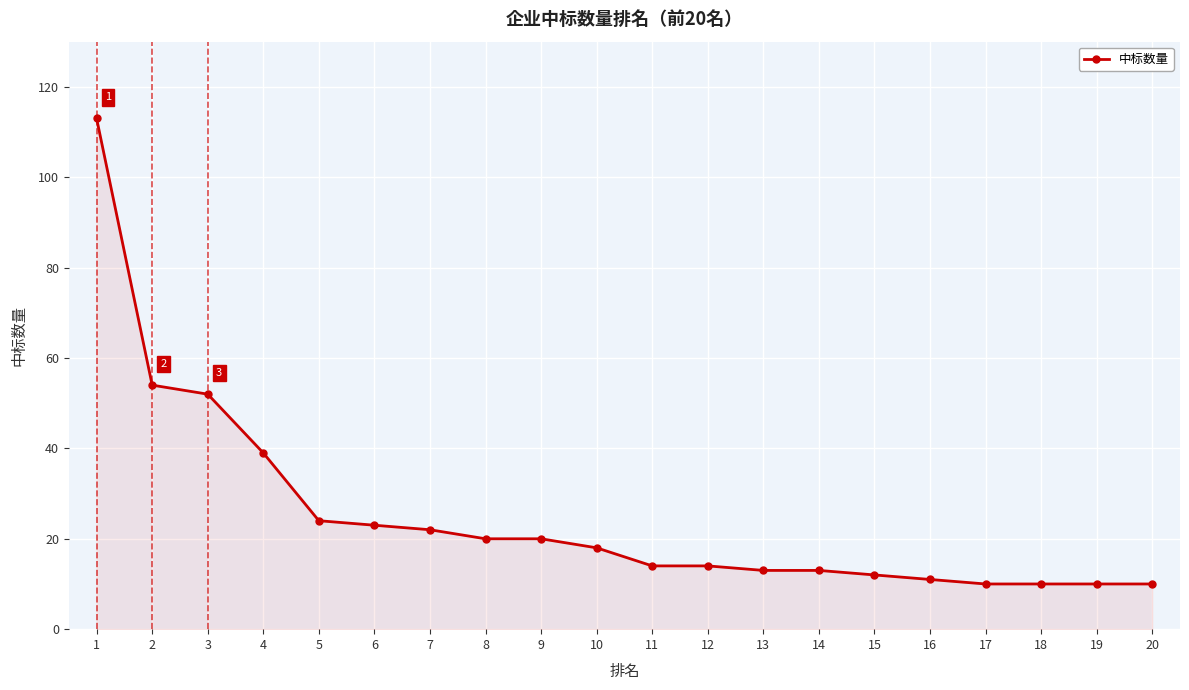

Approximately how many times larger is the value at 11 compared to 10?

0.8